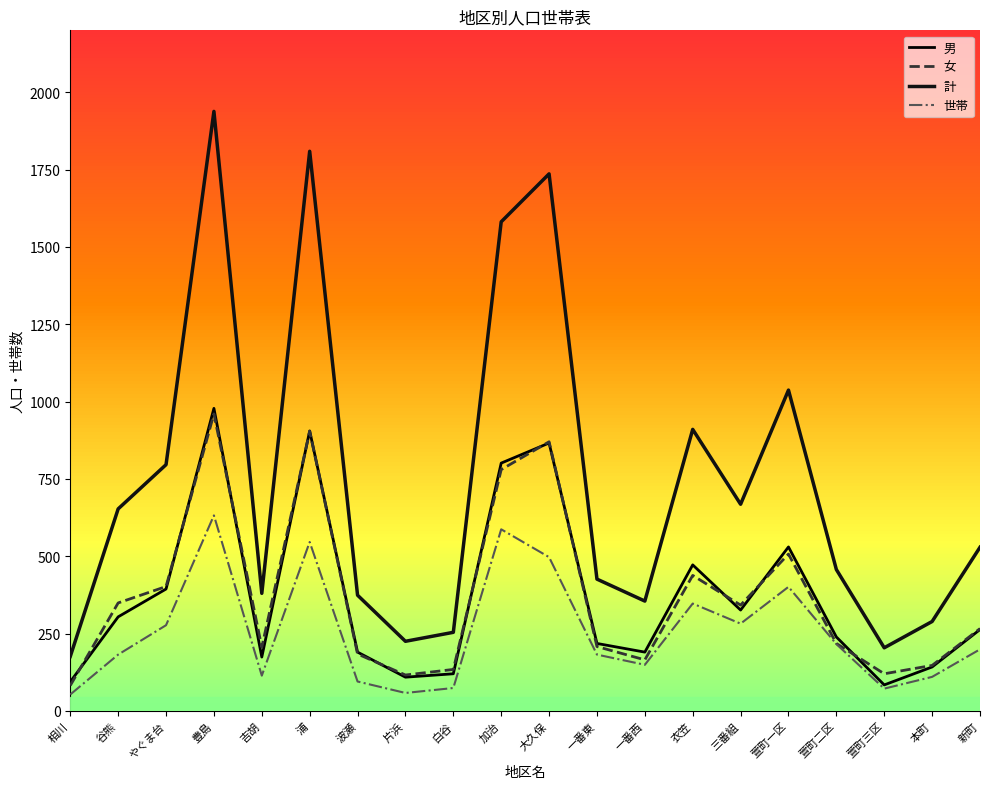

True or false: 女 has a value of 193 at 本町.

False